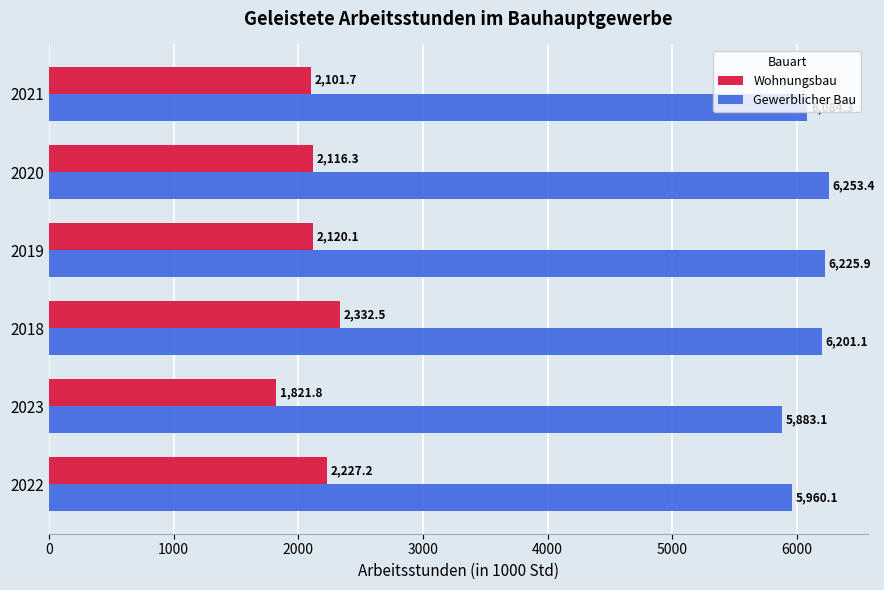

Which series has the largest range (max minus min)?

Wohnungsbau